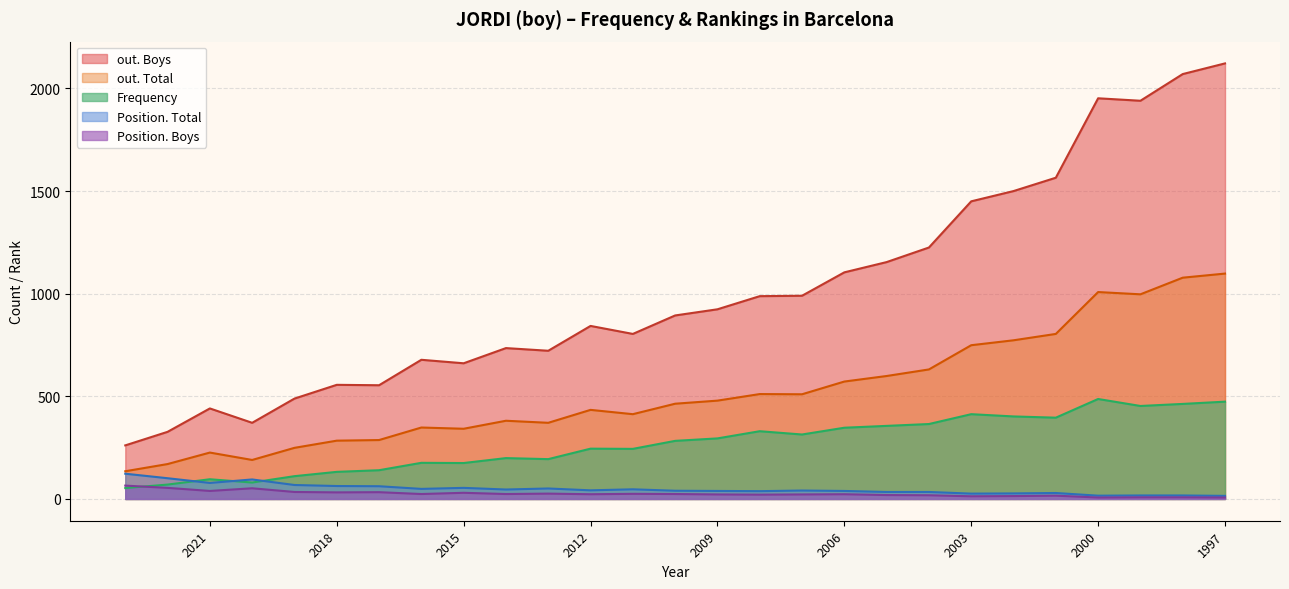

What value does the Frequency series have at 2017, to the nearest 50?

150